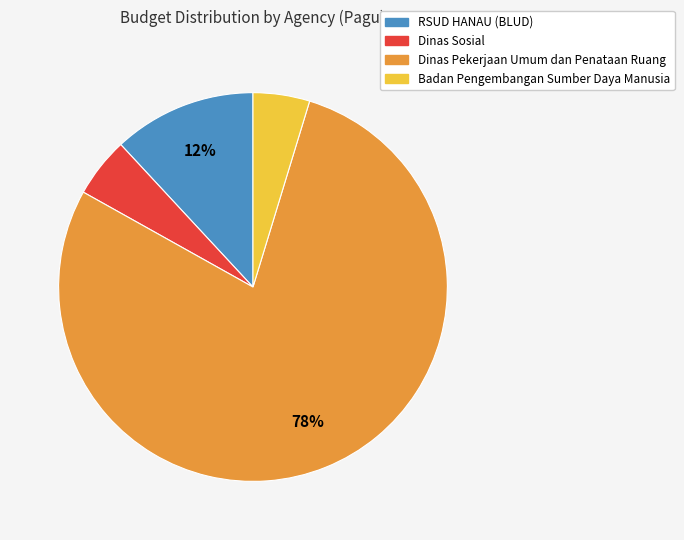

Does any single category account for the majority?

Yes